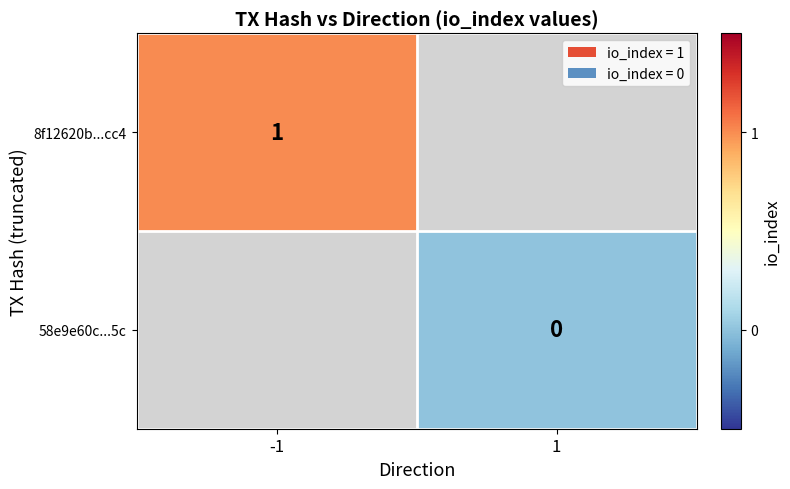

Is it true that 8f12620b...cc4 equals 0 at -1?

False